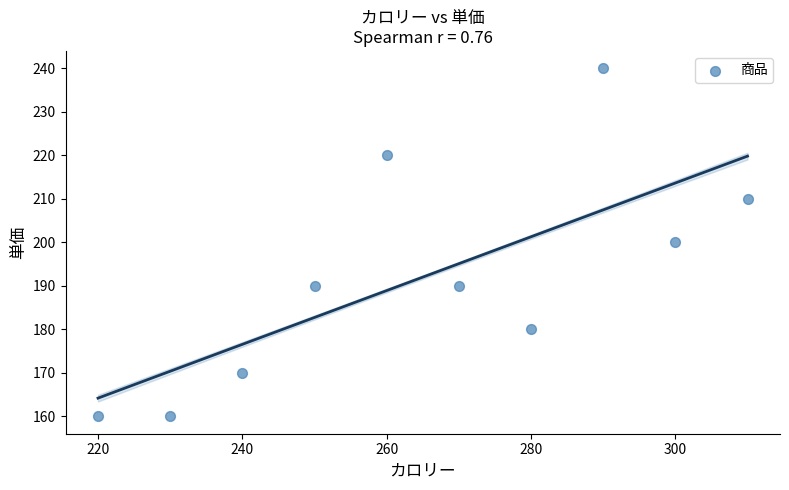

What is the range of X values (max minus min)?

90